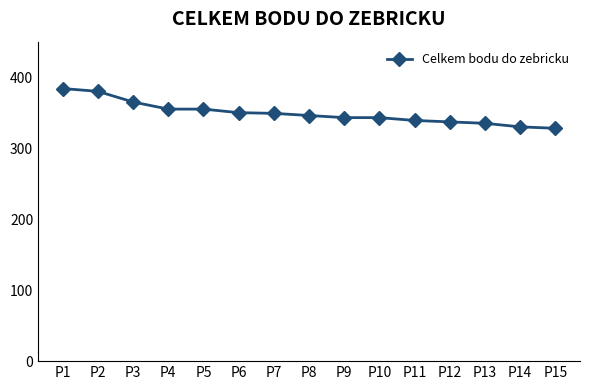

True or false: the data shows 349 at P7.

True